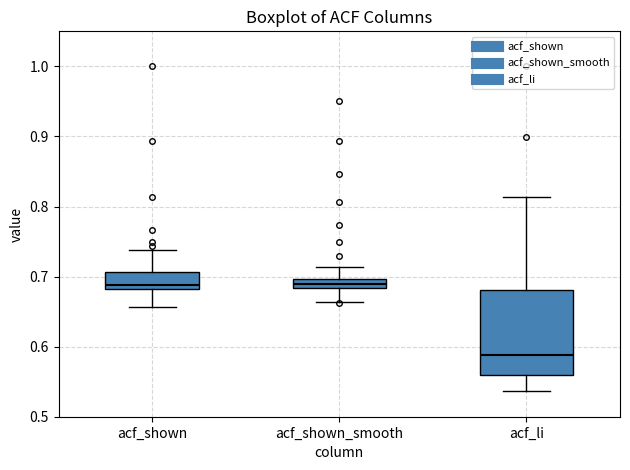

Where does the upper whisker of the box for acf_shown end on the y-axis? The values are not printed on the chart, so give them approximately, as read against the axis.

0.74